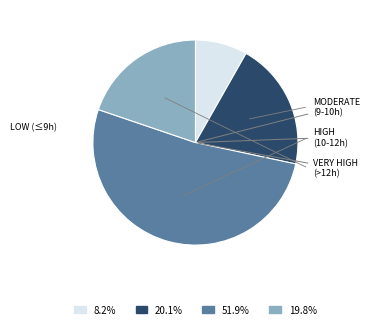

Is there a majority slice in this chart?

Yes